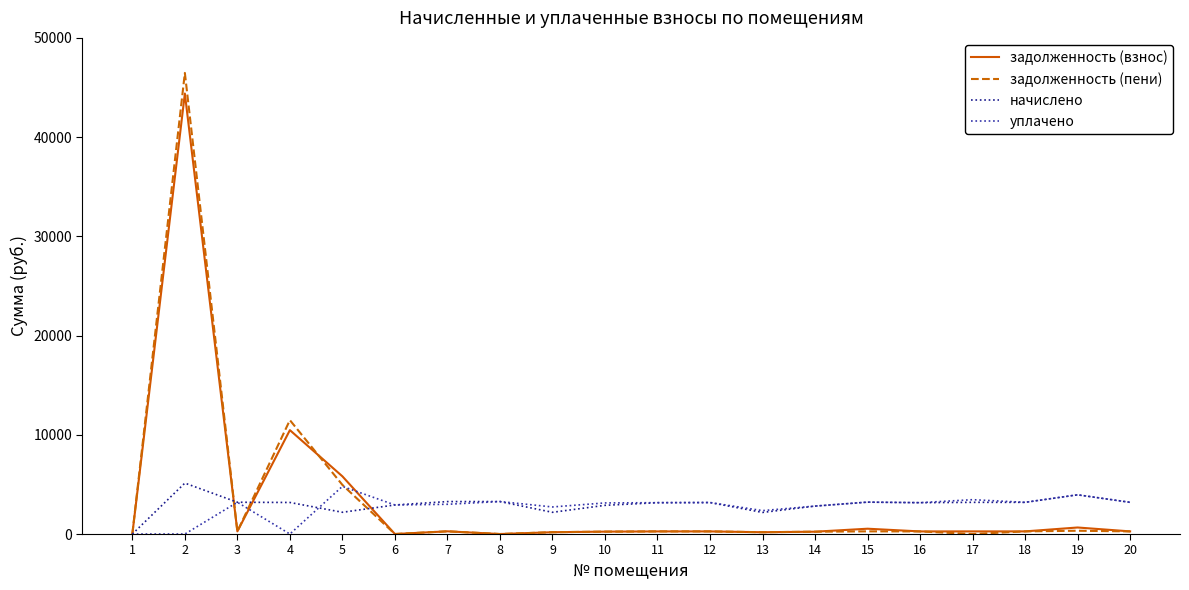

What are all the series names shown in the legend?

задолженность (взнос), задолженность (пени), начислено, уплачено